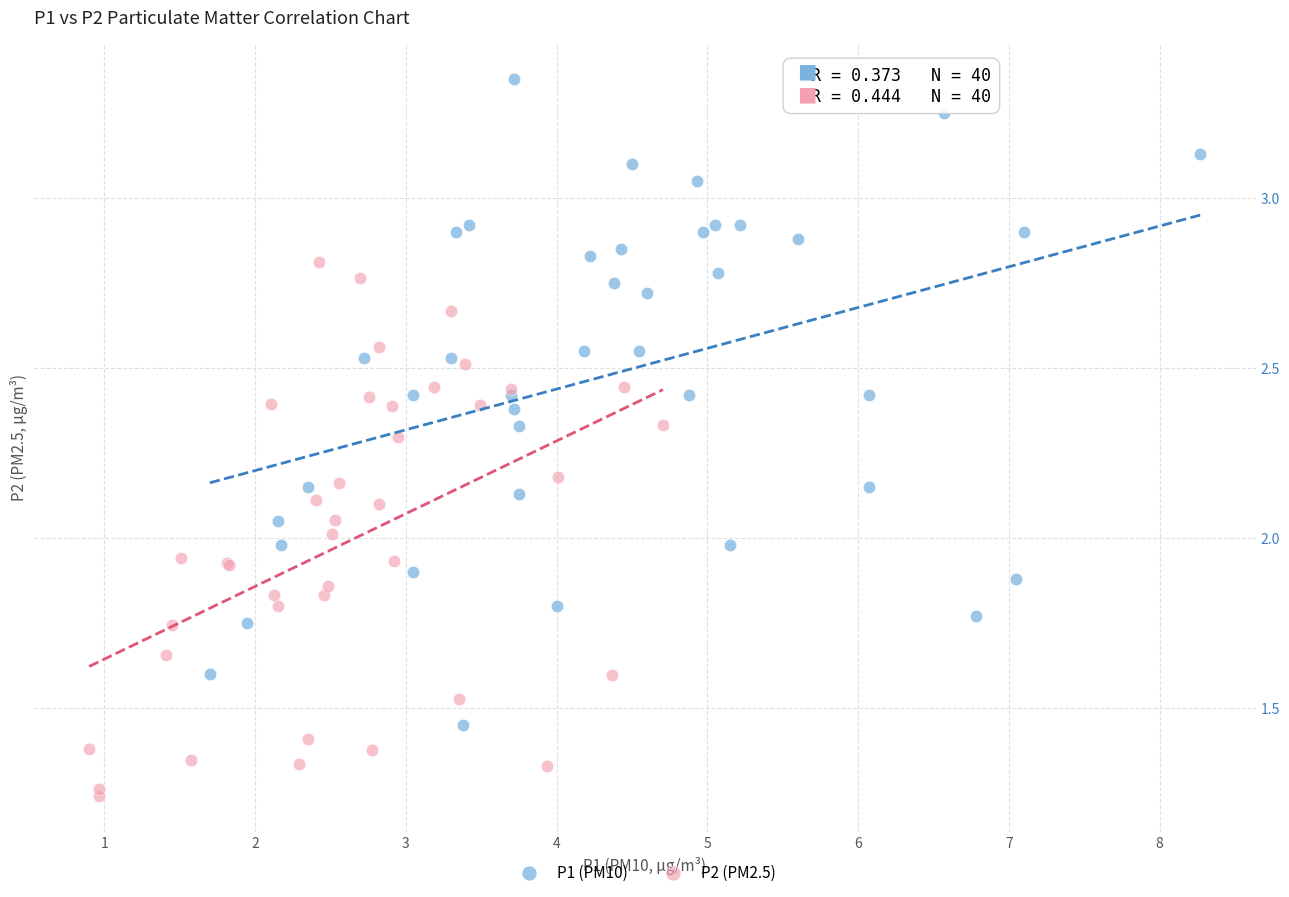

Which series contains the lowest Y value?

P2 (PM2.5)